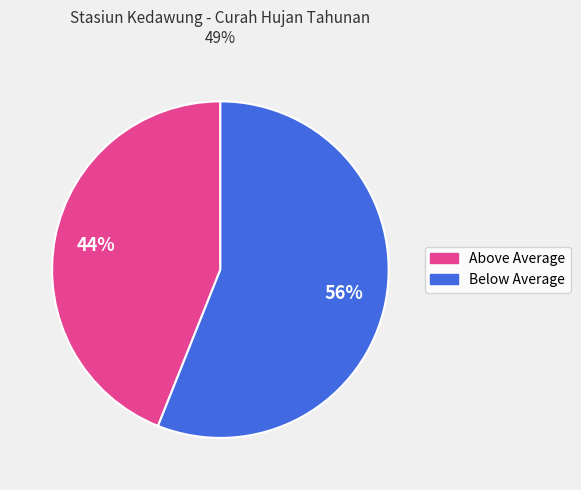

To the nearest percent, what is the average slice percentage?

50%